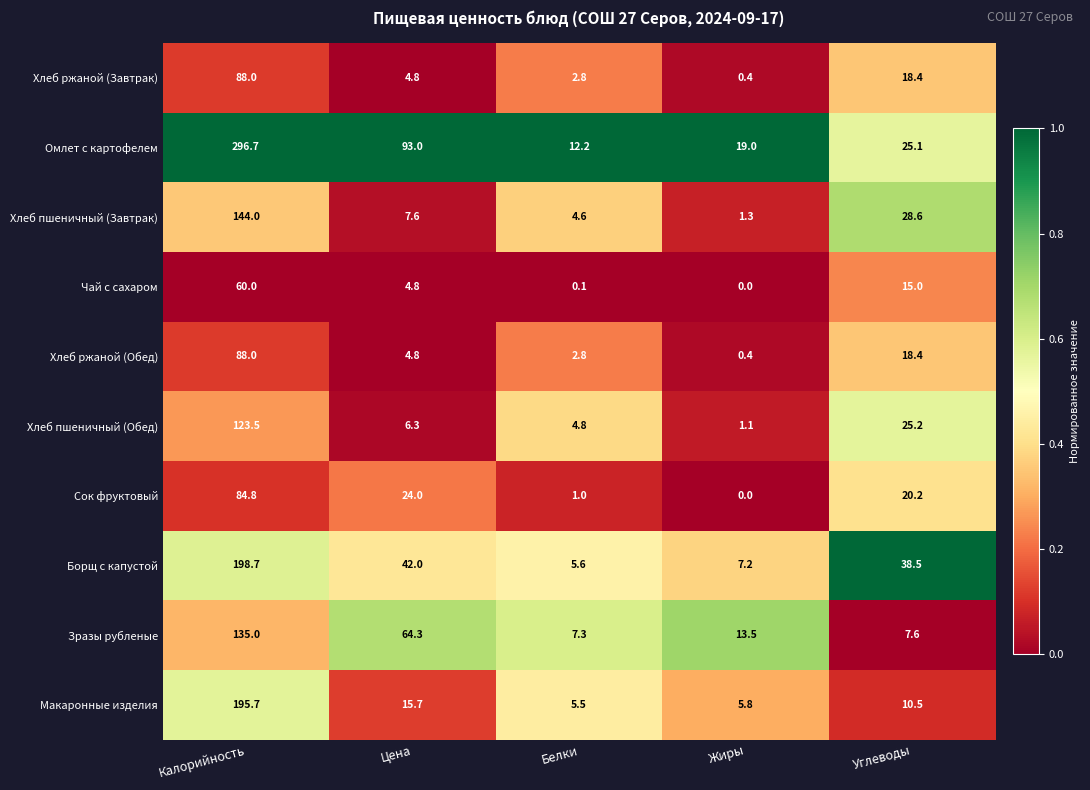

Which series changed the most between Цена and Белки?

Омлет с картофелем